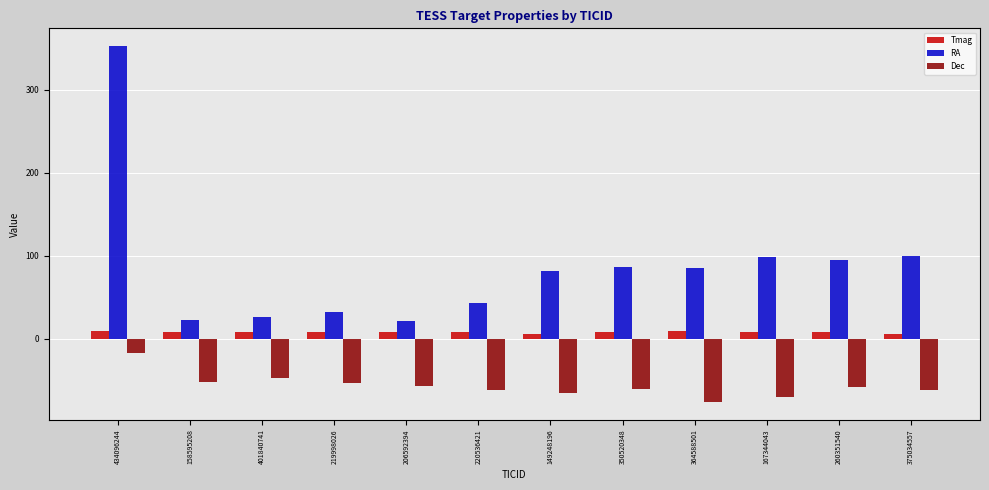

At 220536421, list the series in order from largest to smallest.

RA, Tmag, Dec